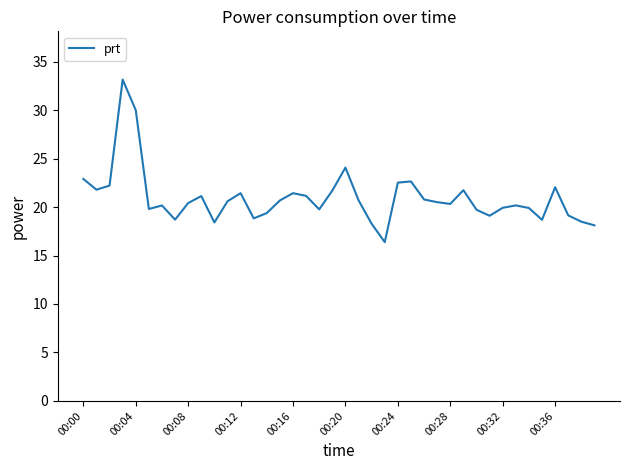

What is the difference between the maximum and minimum values?

16.8